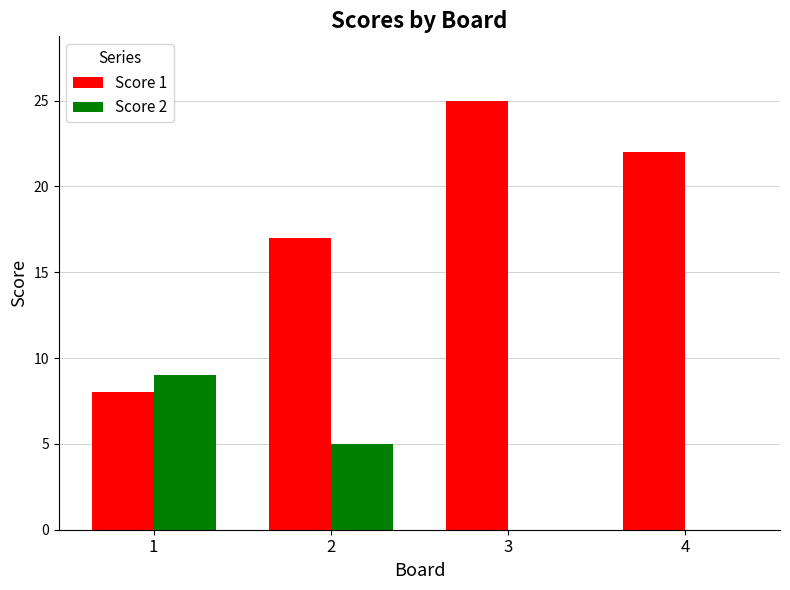

What is the maximum value shown in the chart?

25